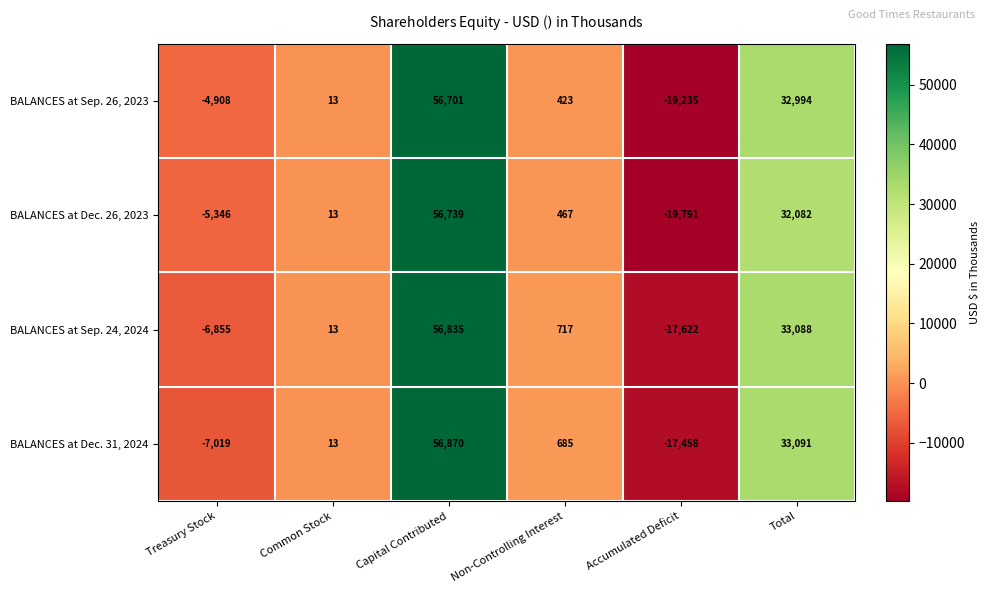

At how many categories does at least one series exceed 35570?

1